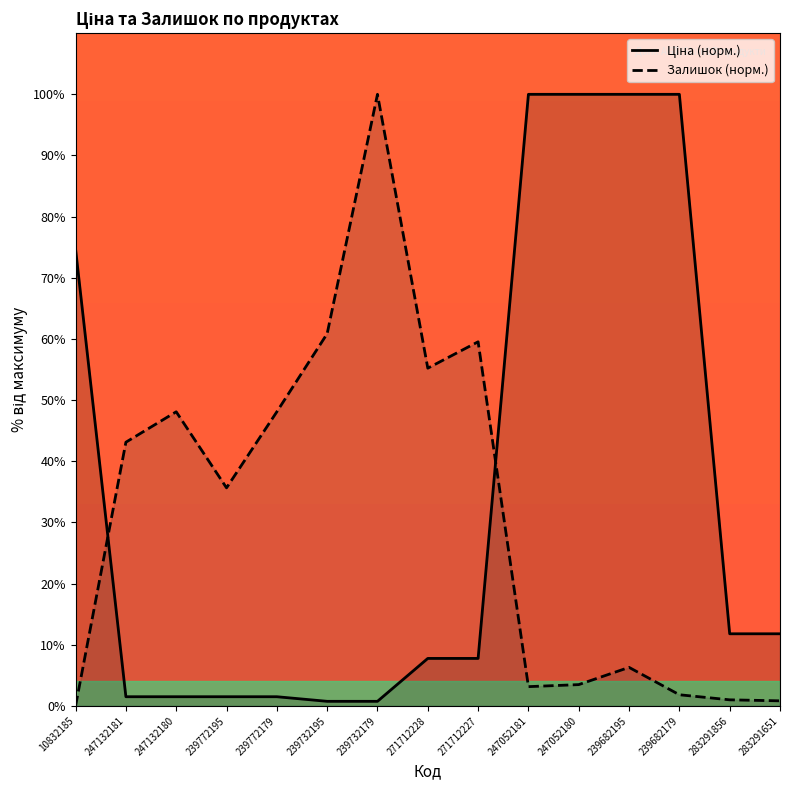

What position from the right is 271712228?

8